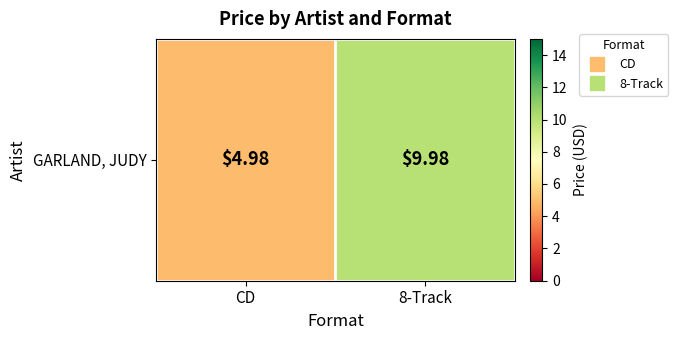

Rank the categories by value from highest to lowest.

8-Track, CD